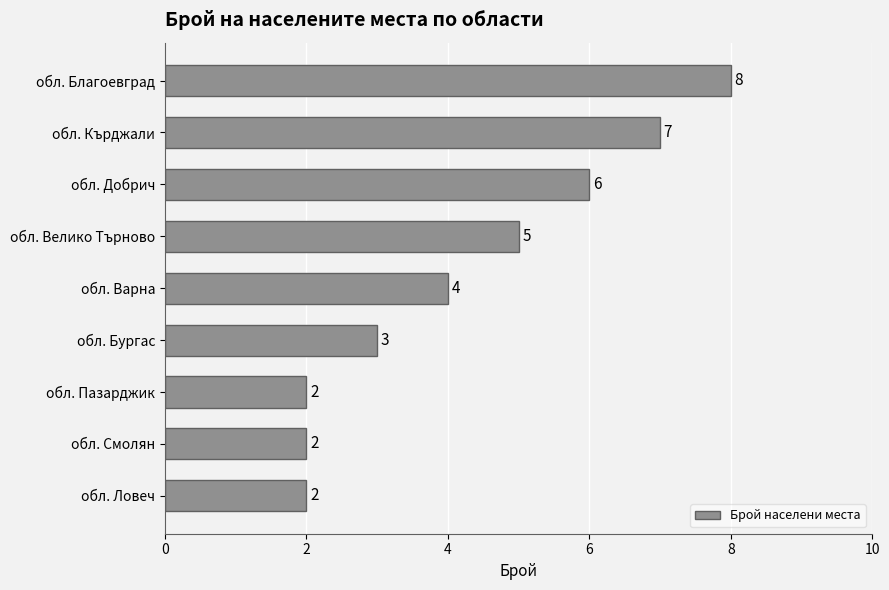

Read the value at обл. Кърджали.

7